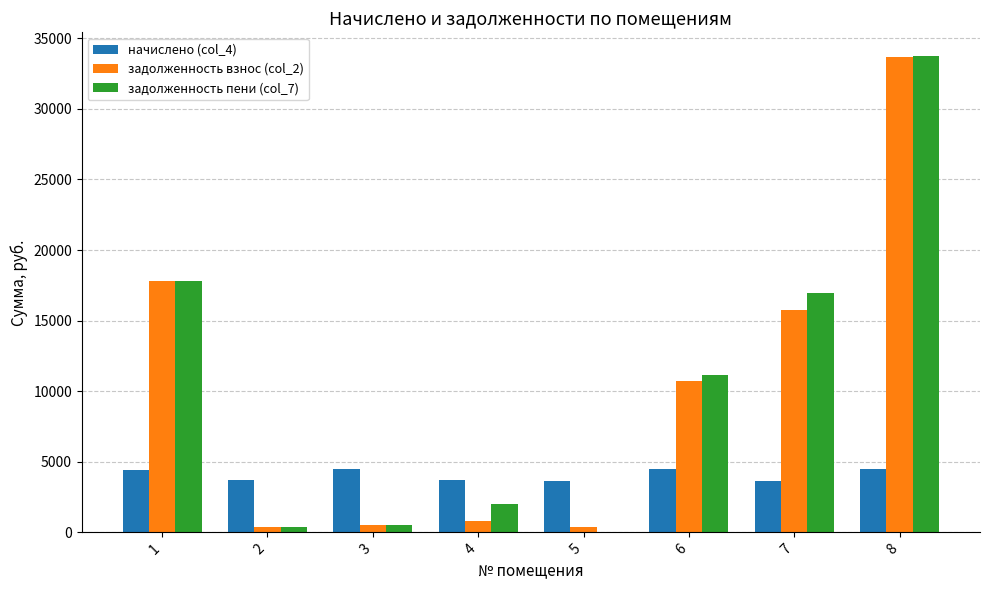

What is the sum of all начислено (col_4) values?

32568.4